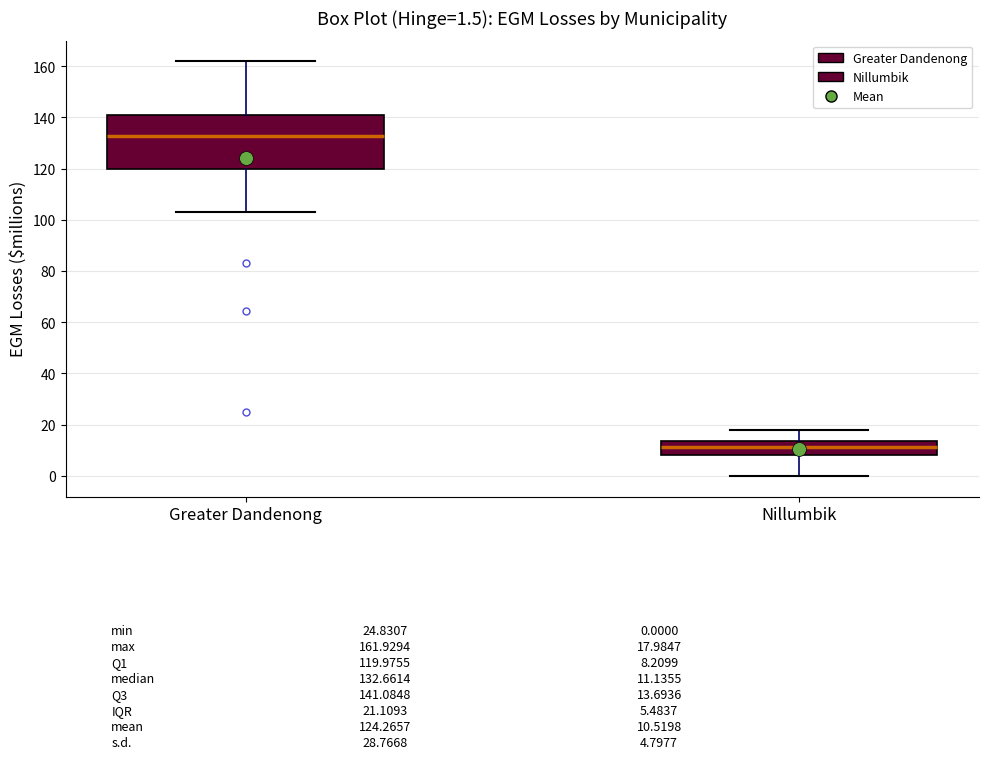

Comparing the boxes themselves (not the whiskers), which one is the tallest?

Greater Dandenong